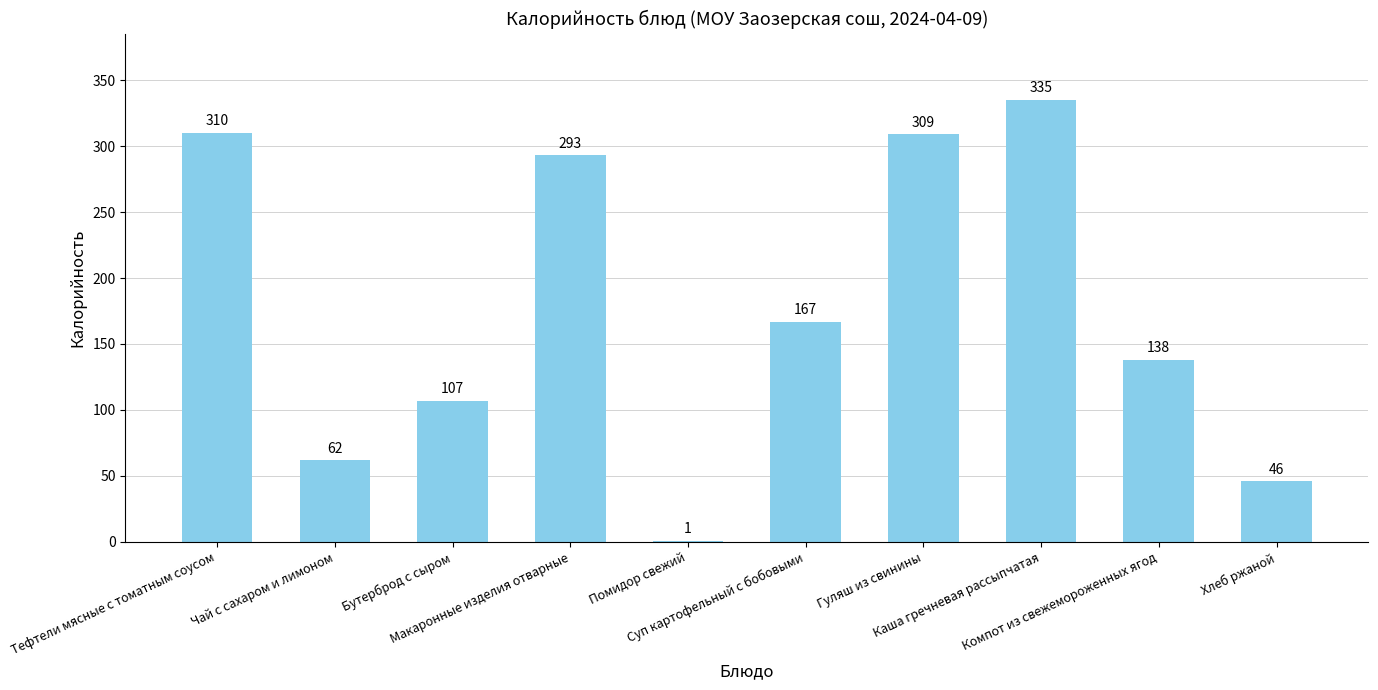

What is the sum of all values?

1768